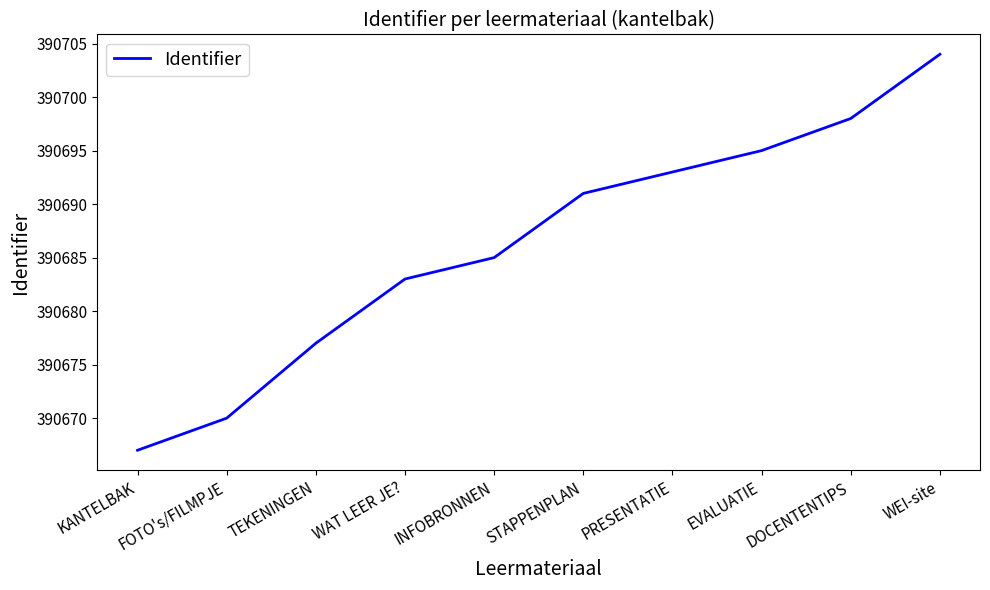

Reading left to right, what are all the values shown in this chart?

KANTELBAK=390667	FOTO's/FILMPJE=390670	TEKENINGEN=390677	WAT LEER JE?=390683	INFOBRONNEN=390685	STAPPENPLAN=390691	PRESENTATIE=390693	EVALUATIE=390695	DOCENTENTIPS=390698	WEI-site=390704